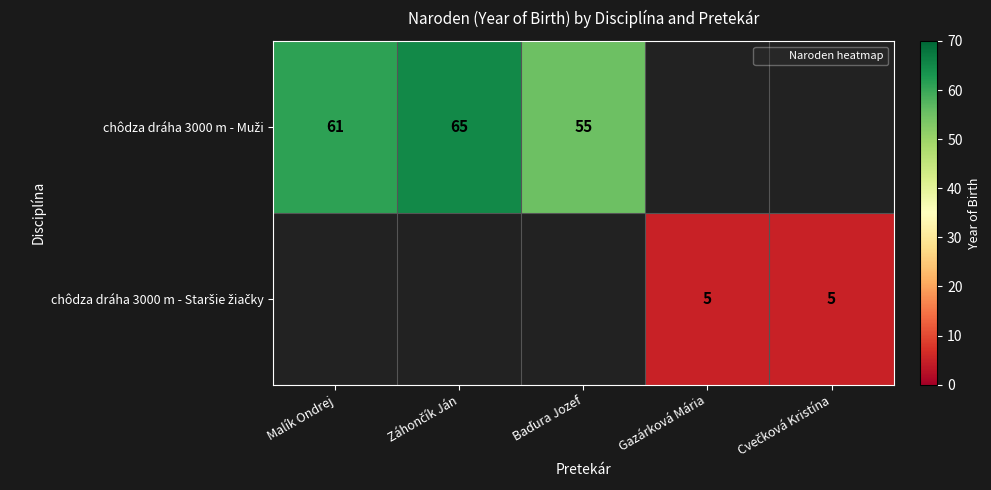

List the labels in order of chôdza dráha 3000 m - Staršie žiačky value, smallest first.

Malík Ondrej, Záhončík Ján, Baďura Jozef, Gazárková Mária, Cvečková Kristína